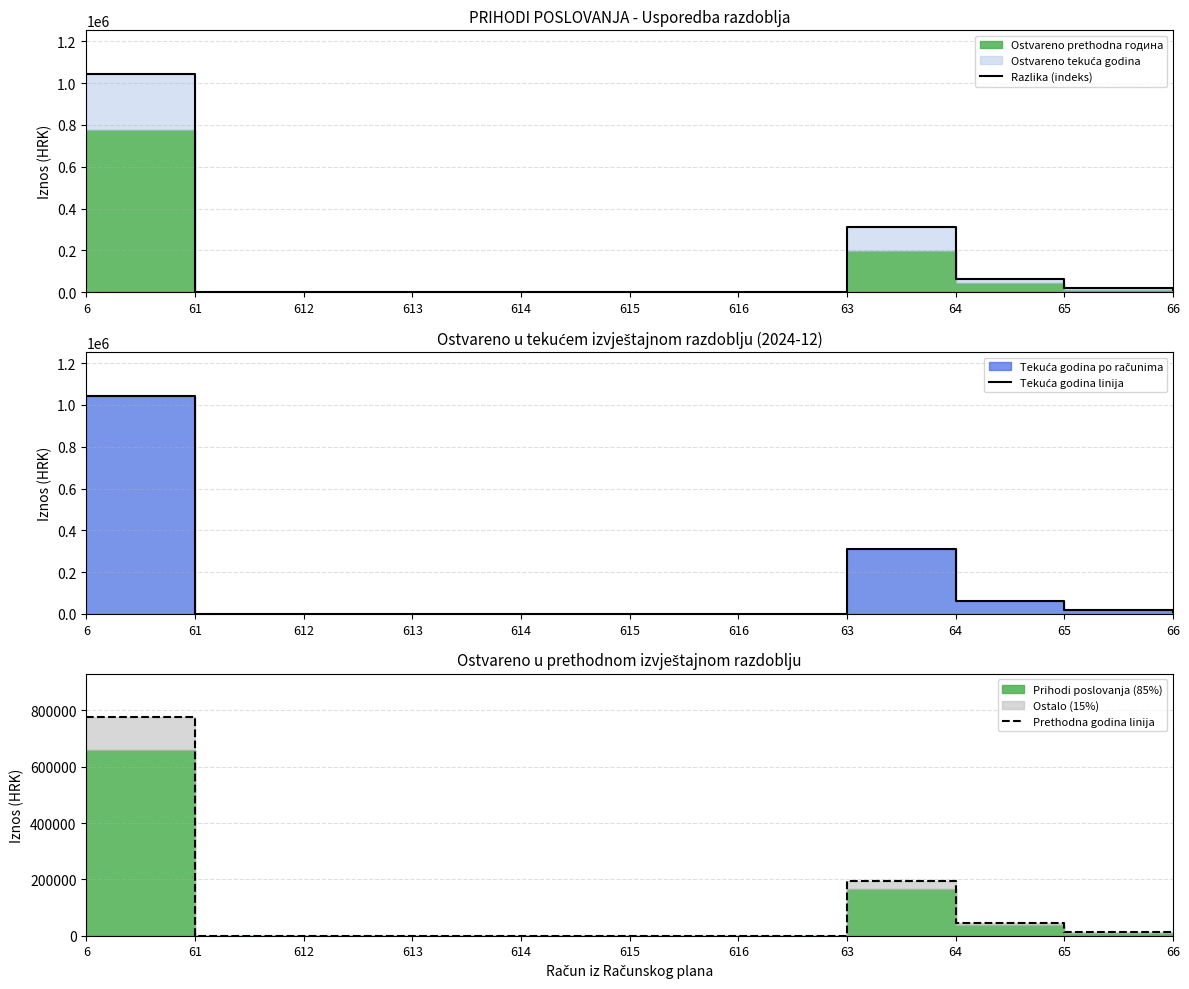

At which label does Tekuća godina linija reach its peak?

6